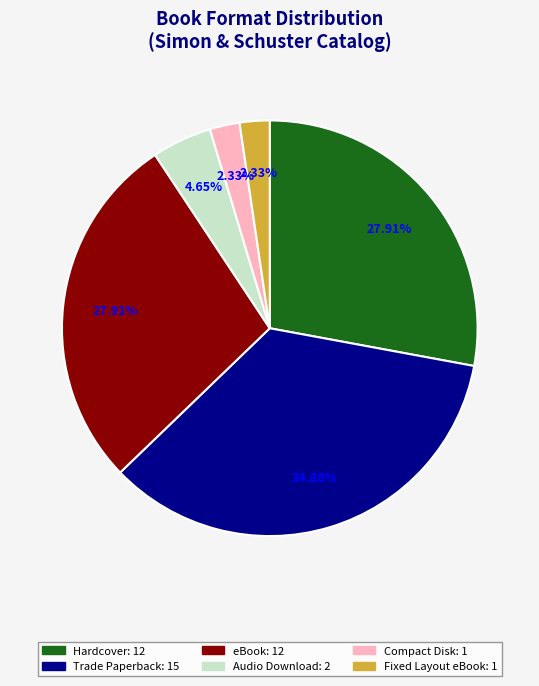

Is the sum of Trade Paperback and Fixed Layout eBook greater than half?

No